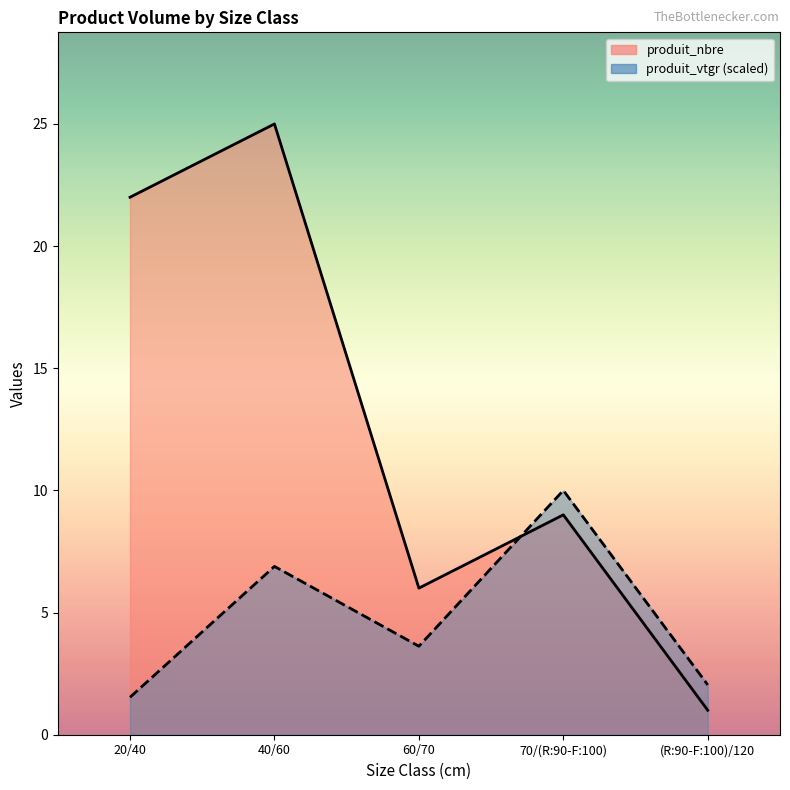

What is the label of the 3rd point from the right?

60/70